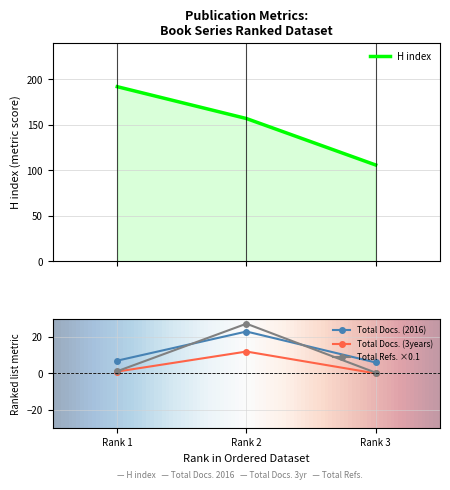

How many values in the Total Docs. (3years) series exceed 1?

1